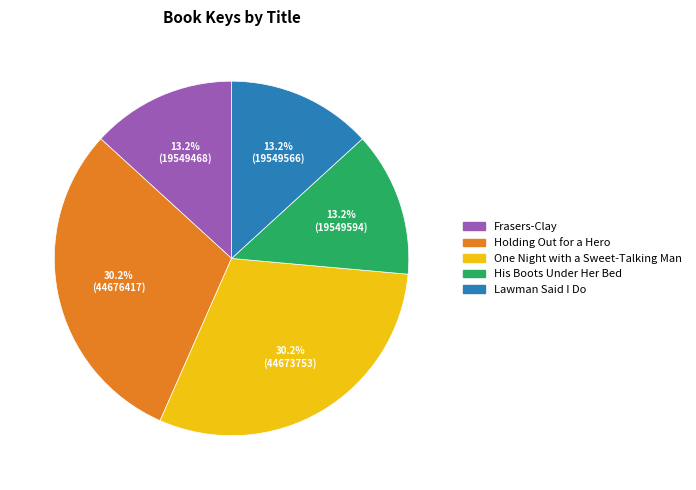

Does Frasers-Clay represent more than half of the total?

No